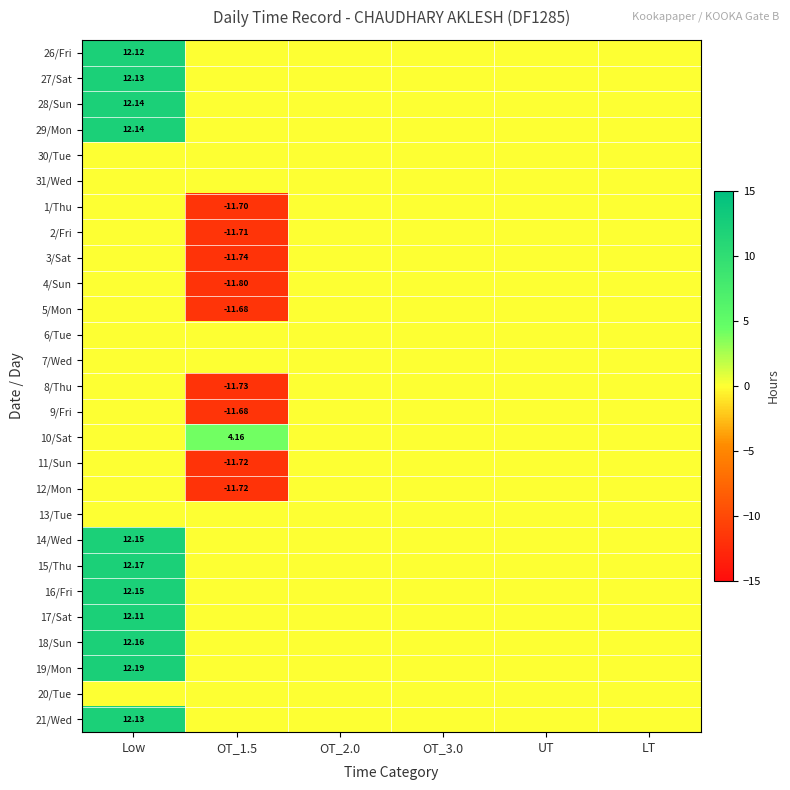

Which category has the highest value across all series?

Low